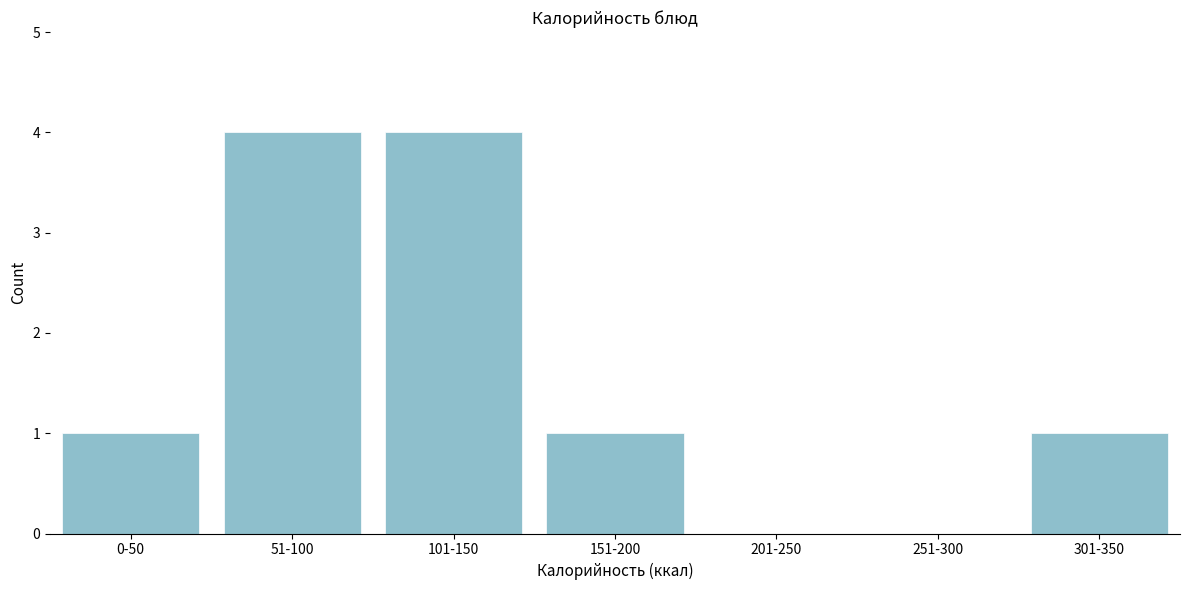

Reading right to left, what are all the values shown in this chart?

301-350=1	251-300=0	201-250=0	151-200=1	101-150=4	51-100=4	0-50=1